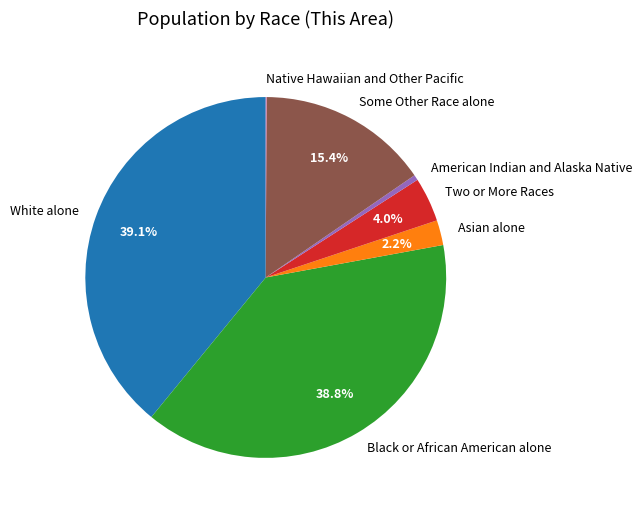

Is there any slice that represents more than half of the pie?

No